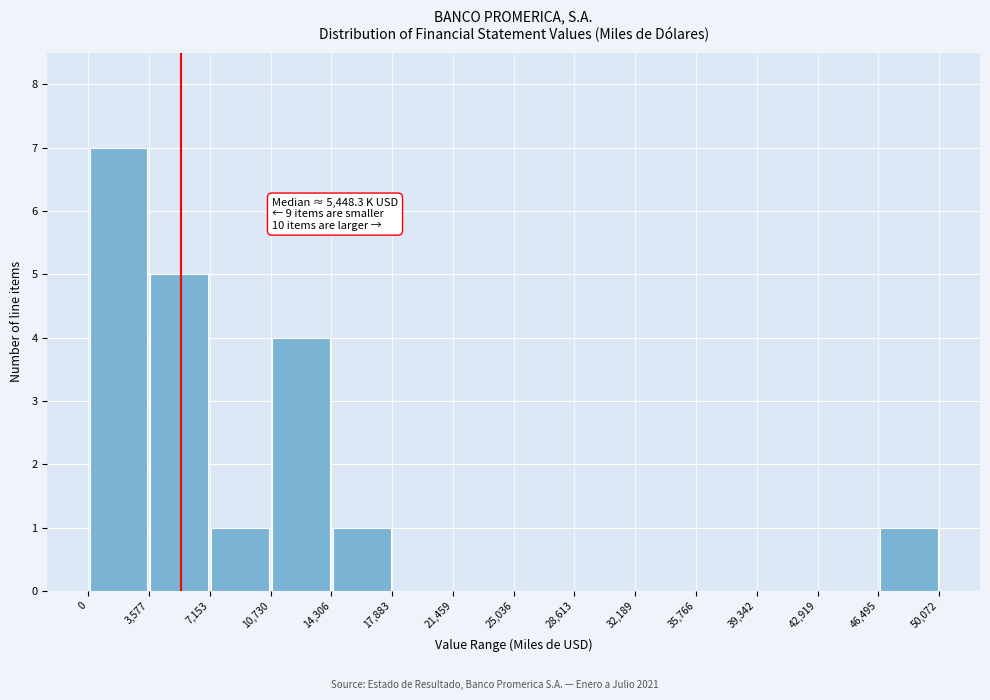

Which range on the x-axis has the tallest bar?

0 to 3,577